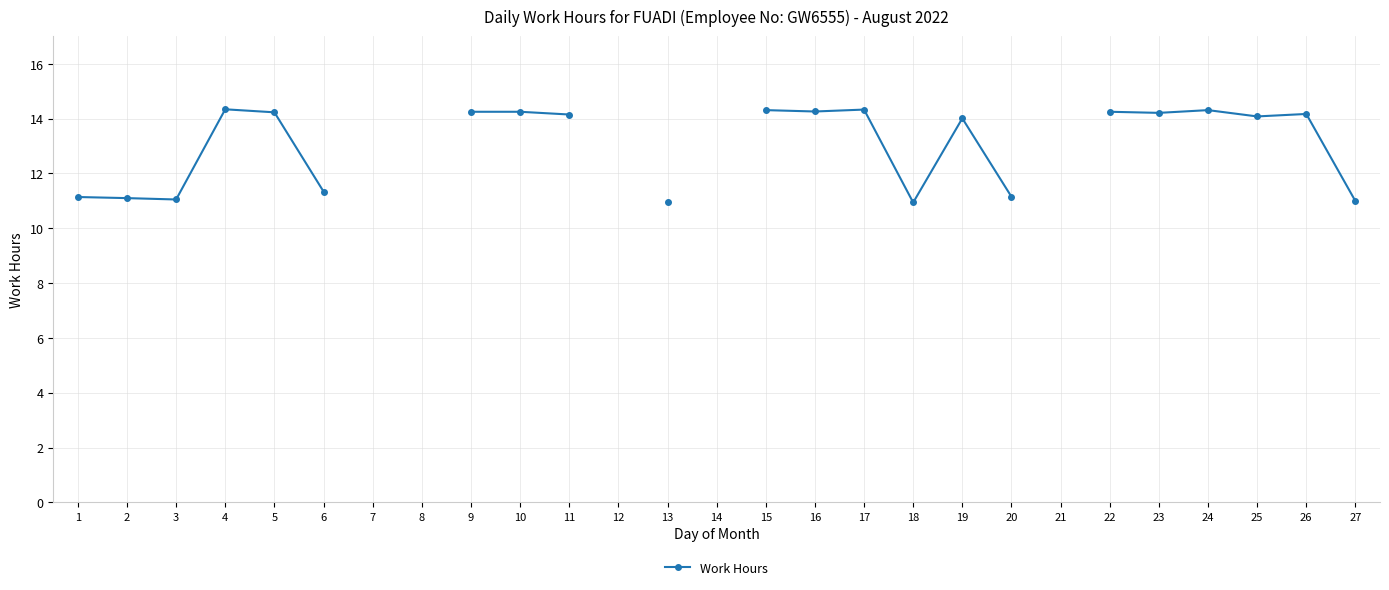

Where is the first local maximum?

4